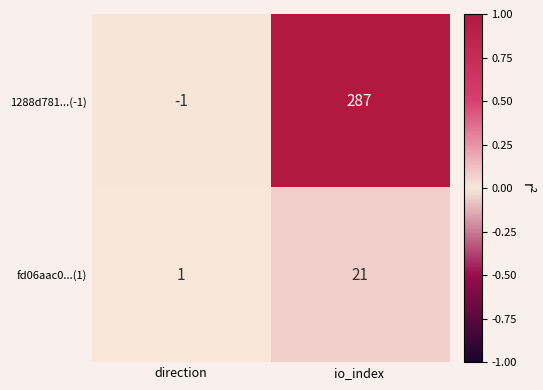

Which category has the lowest value across all series?

direction